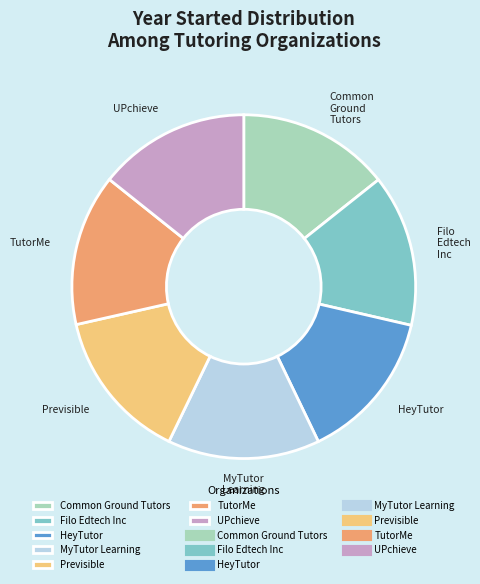

Combined, do Filo Edtech Inc and UPchieve account for over 50%?

No